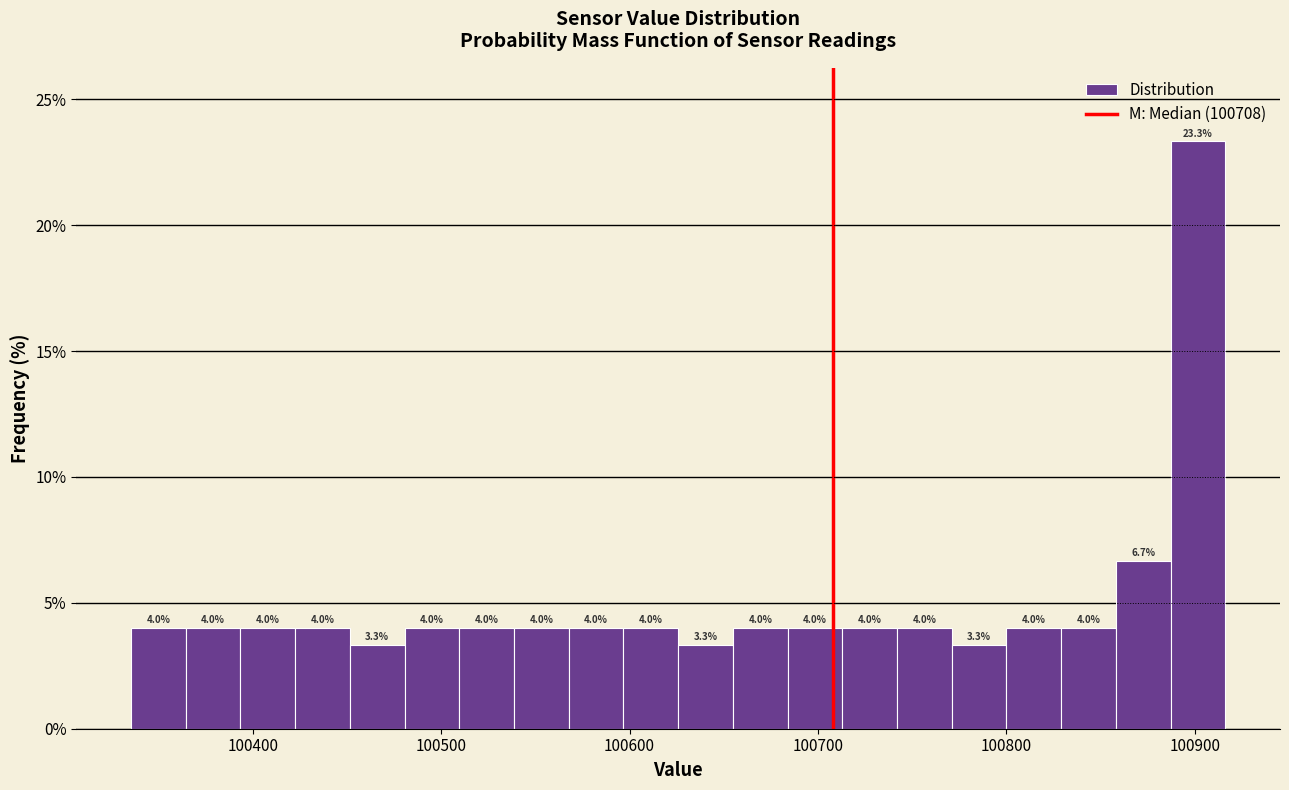

Around what value on the x-axis is the tallest bar? Give the approximate position of its centre, as read against the axis.

100900